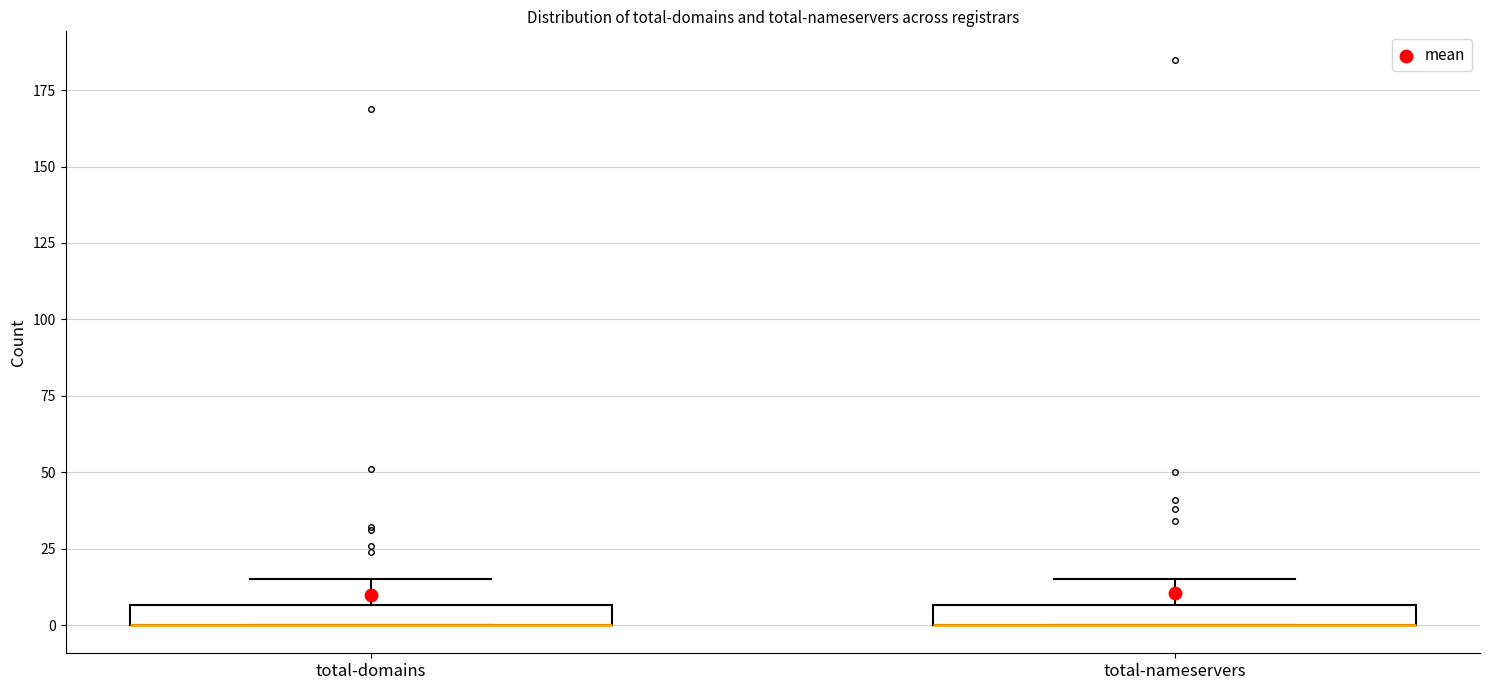

Where is the upper edge of the box for total-domains on the y-axis? The values are not printed on the chart, so give them approximately, as read against the axis.

5